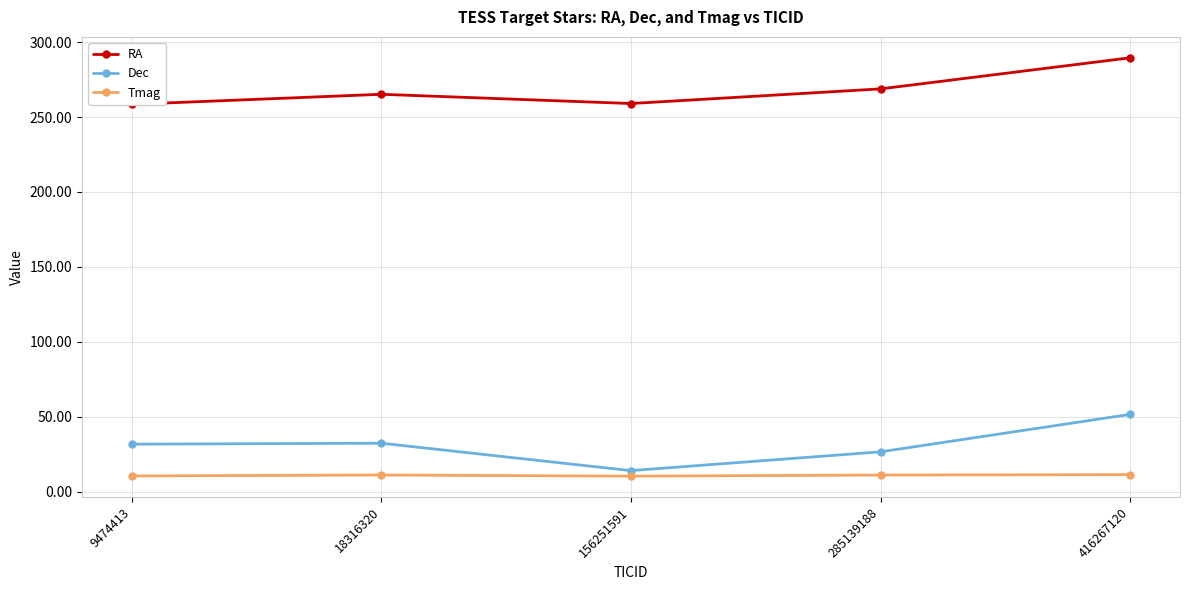

Reading left to right, list all the values displayed in this chart.

RA: 258.5	265.2	259.1	268.8	289.6
Dec: 31.6	32.2	13.9	26.5	51.5
Tmag: 10.4	11.0	10.2	11.0	11.3